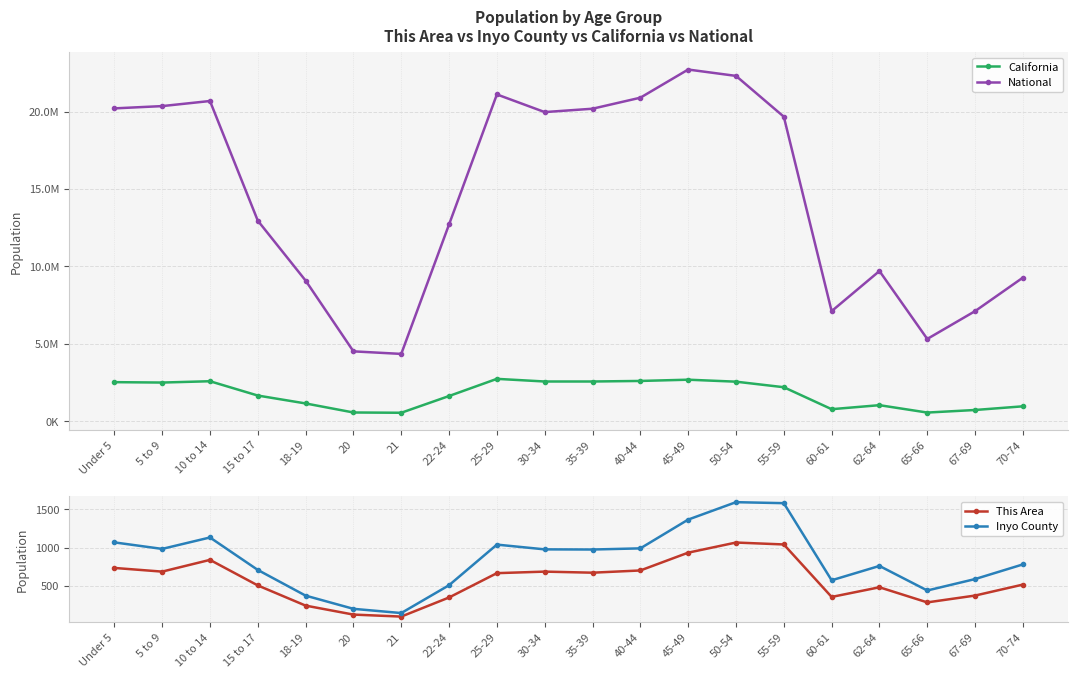

Does the chart have visible grid lines?

Yes